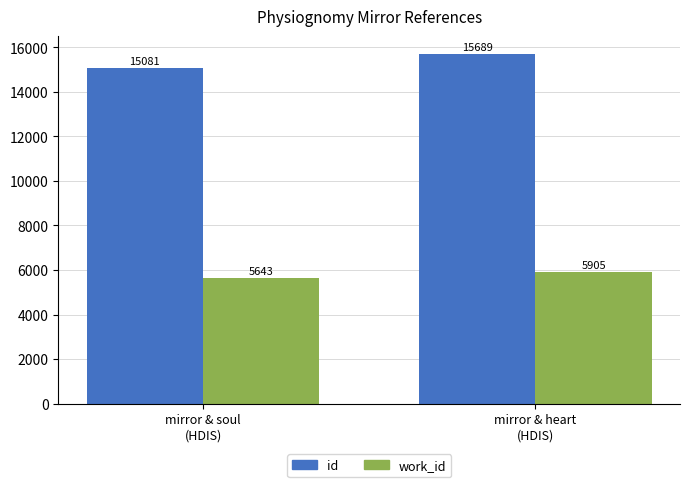

At how many categories does at least one series exceed 6905?

2